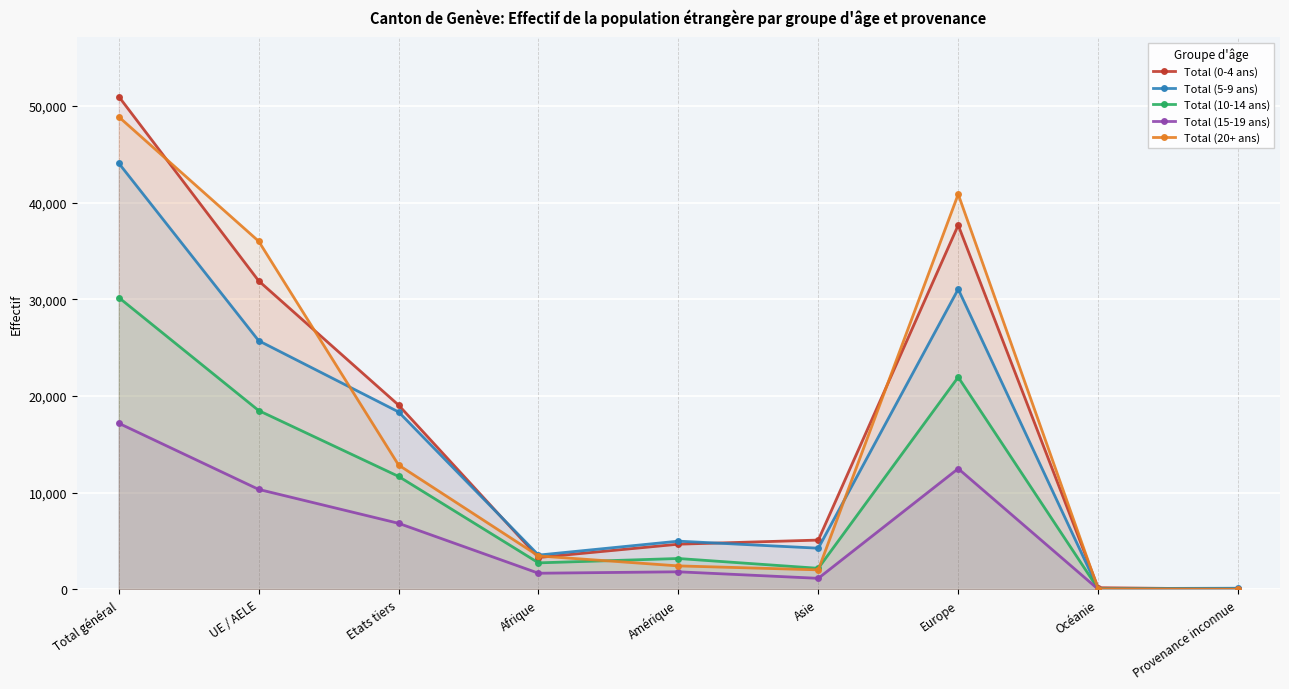

Where is Total (20+ ans) nearest to the value 24442?

UE / AELE